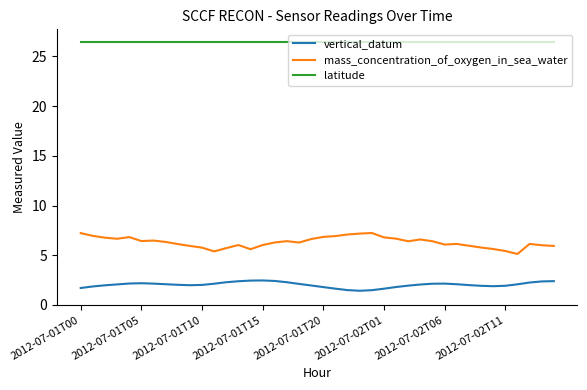

At how many categories does at least one series exceed 12?

40